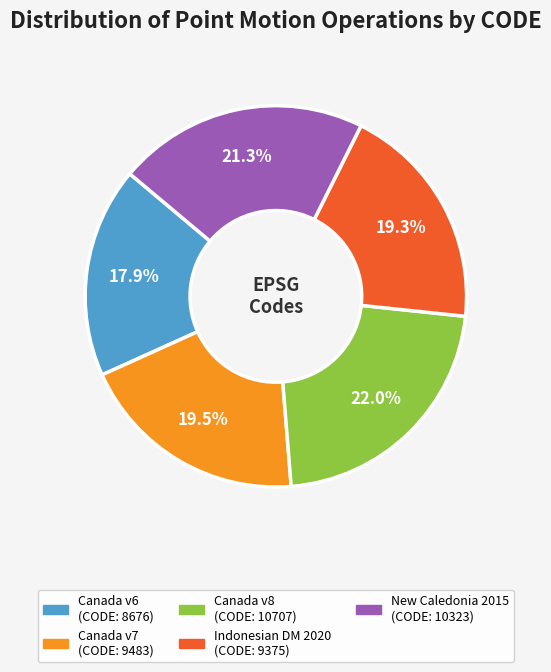

Is there any slice that represents more than half of the pie?

No